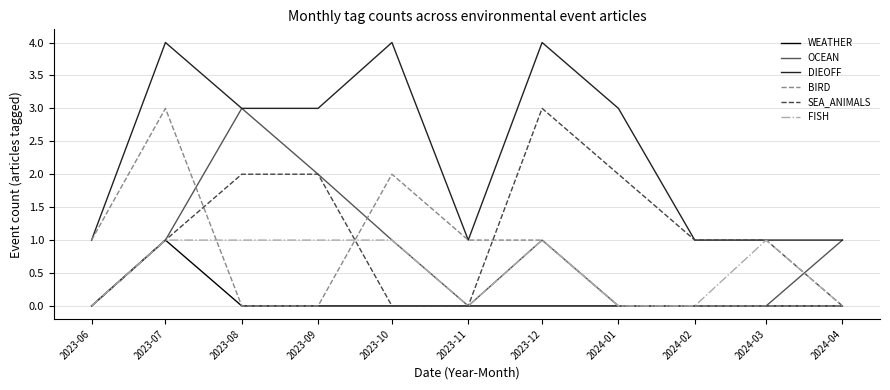

The SEA_ANIMALS series shows 0 at 2023-11. True or false?

True